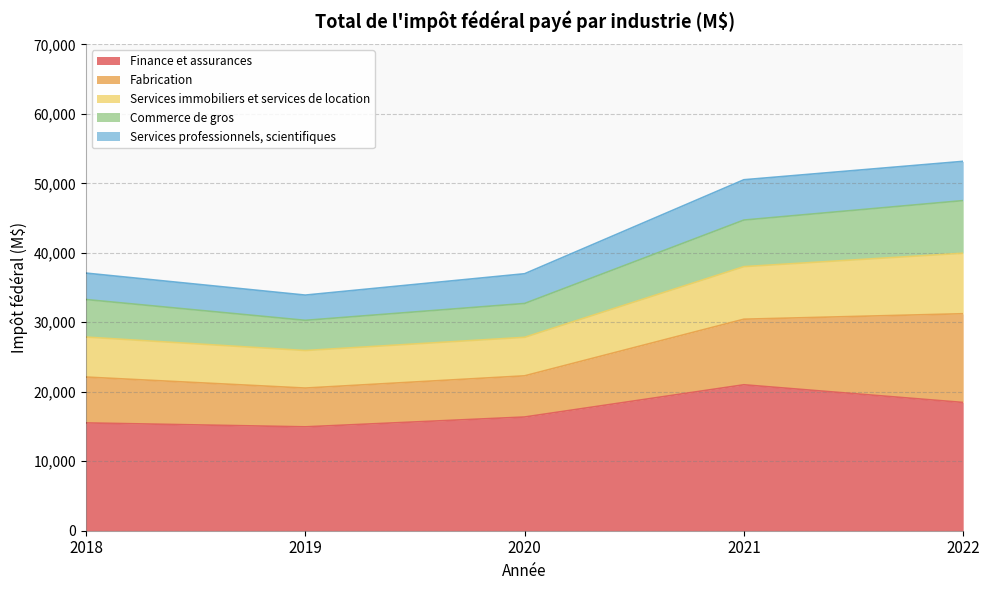

What is the difference between the Finance et assurances values at 2021 and 2018?

5488